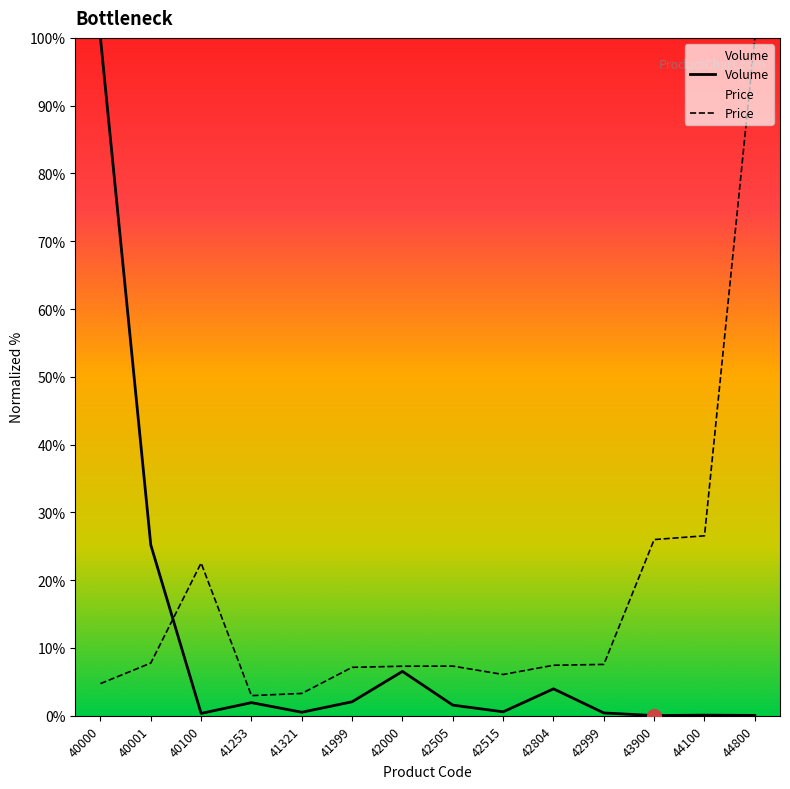

What is the difference between the Price values at 42000 and 40001?

0.5